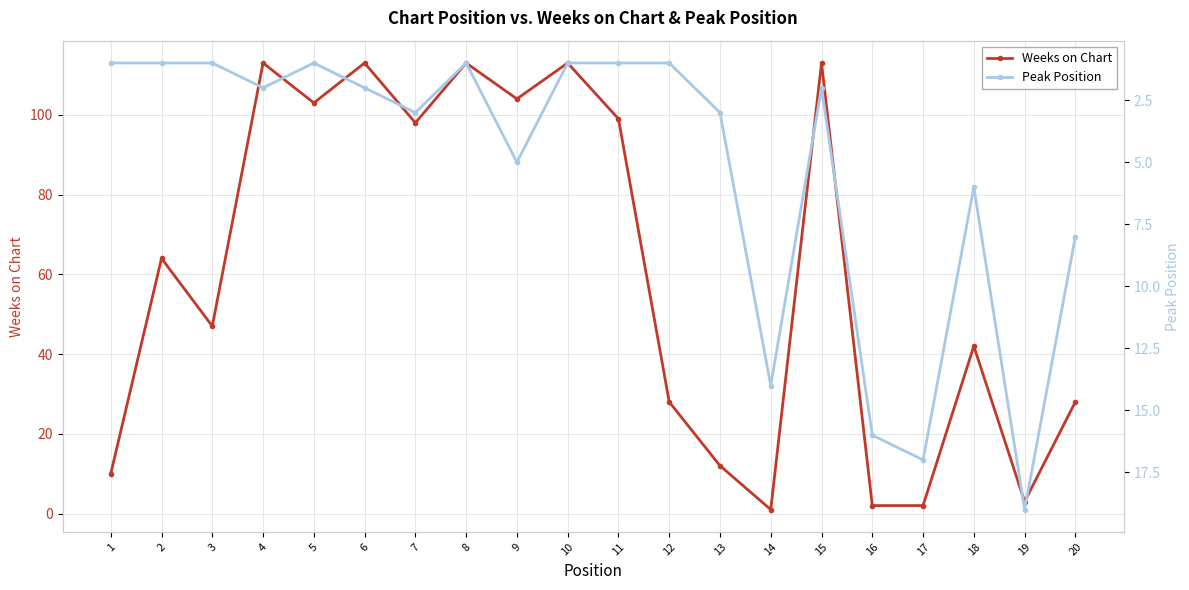

What is the sum of the Weeks on Chart values at 14 and 18?

43